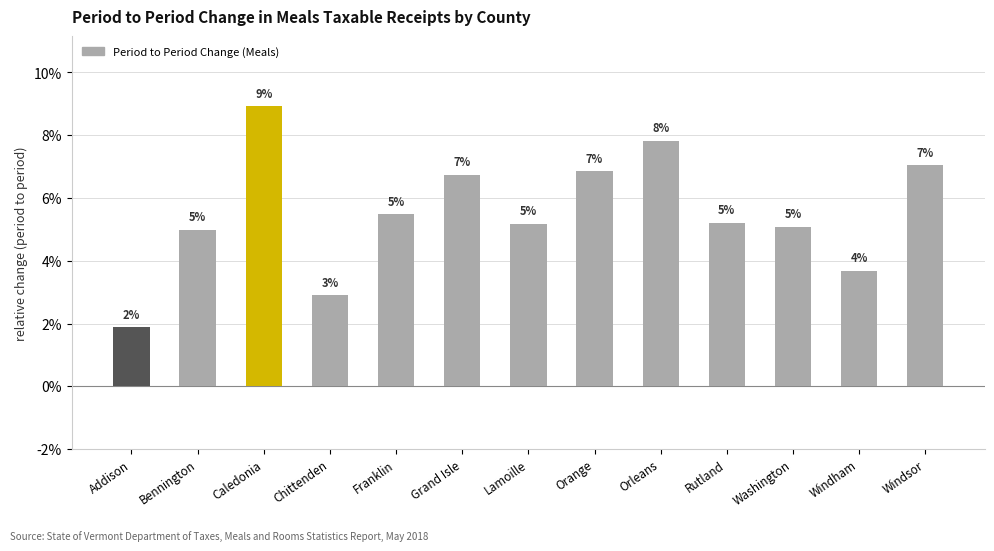

True or false: the data shows 7.3 at Franklin.

False